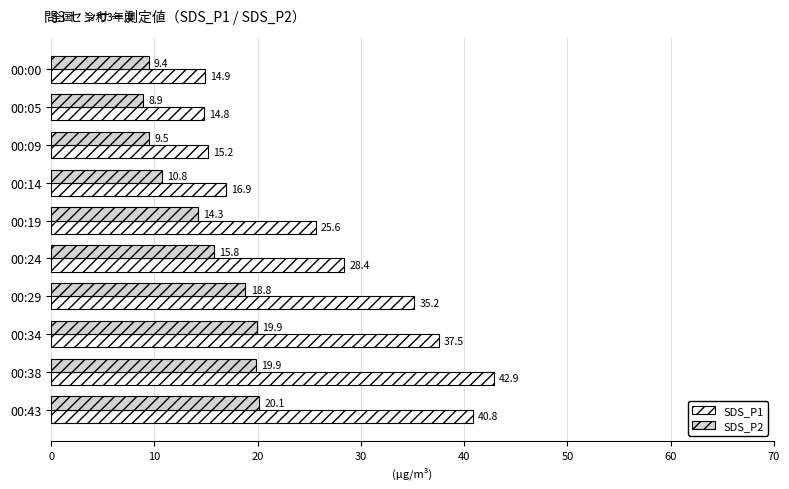

Which category has the highest value in the SDS_P1 series?

00:38